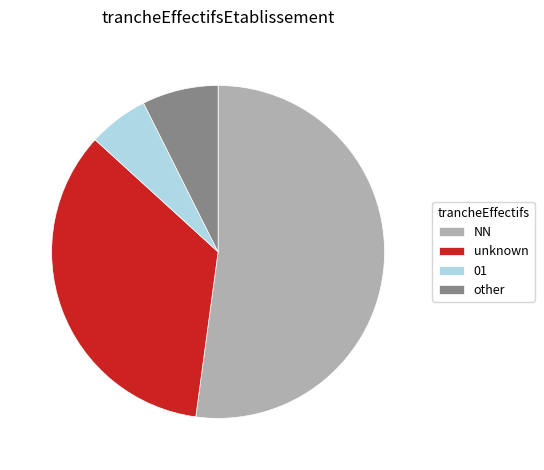

Which slice is the largest?

NN